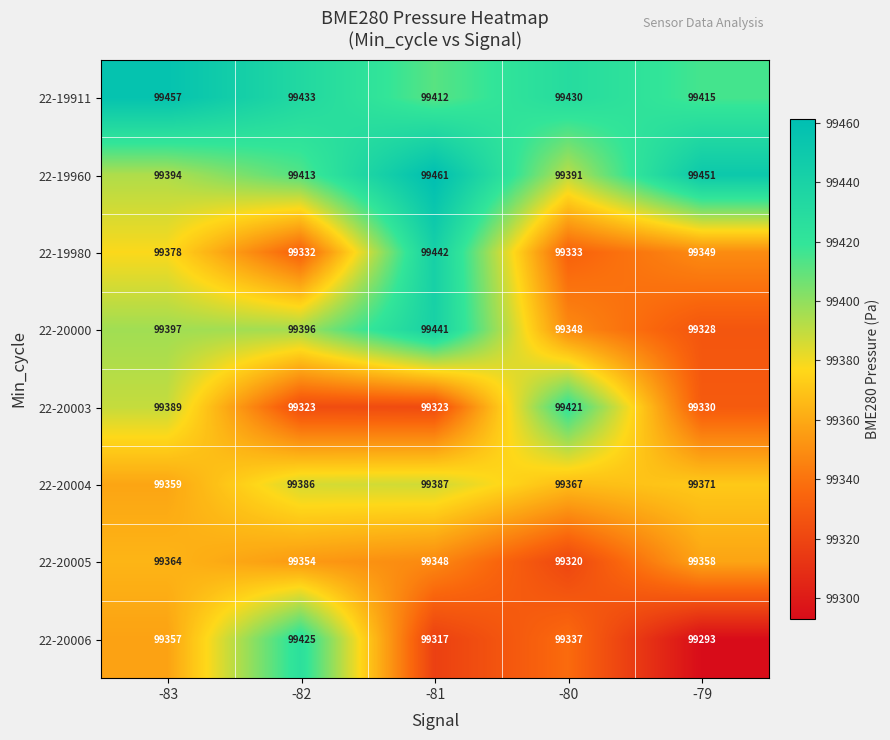

True or false: 22-20000 has a value of 61928 at -82.

False